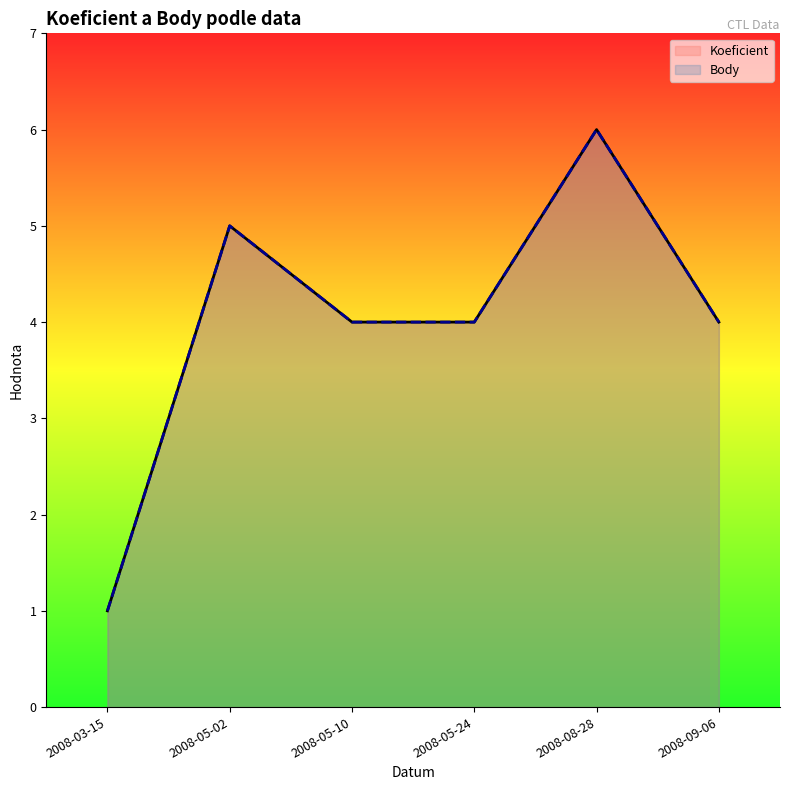

The Koeficient series shows 5 at 2008-05-02. True or false?

True